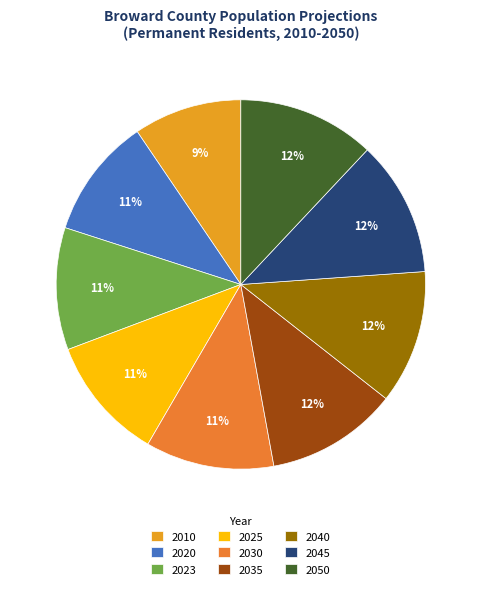

True or false: 2010 accounts for 1% of the total.

False